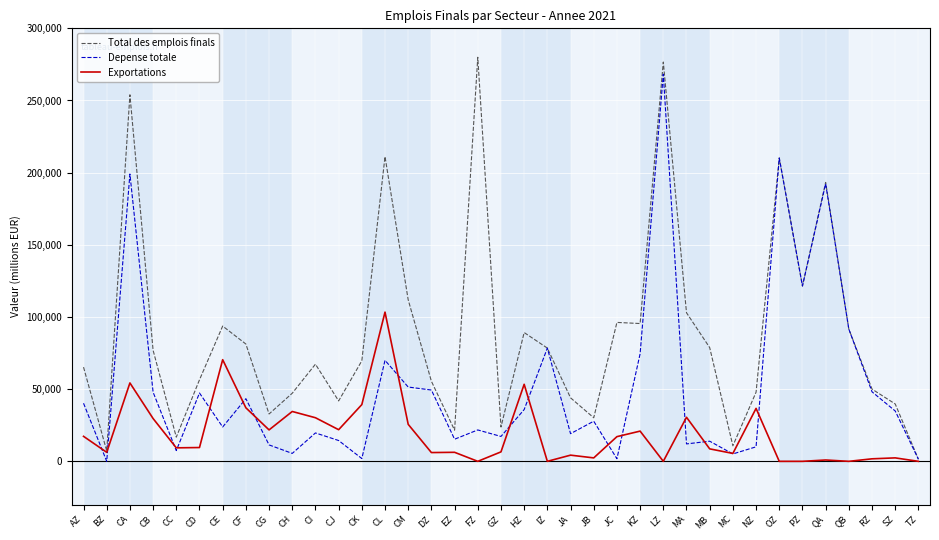

List the series in order of their overall mean, highest first.

Total des emplois finals, Depense totale, Exportations